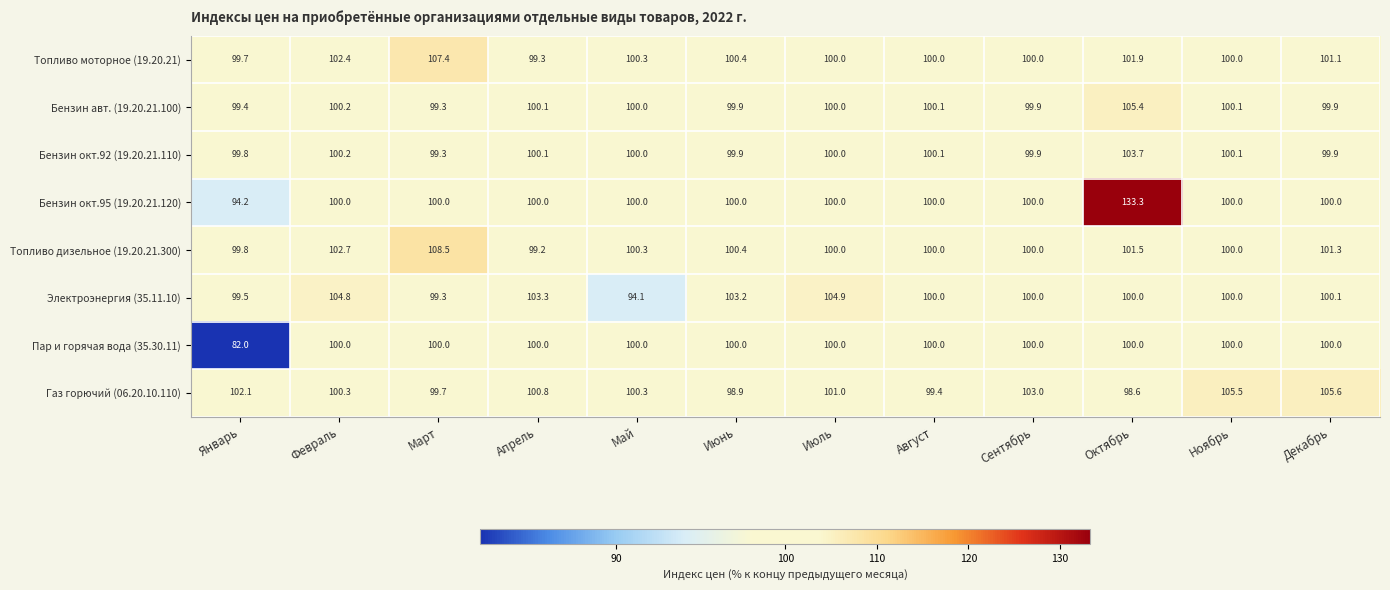

Which series changed the most between Апрель and Июнь?

Газ горючий (06.20.10.110)